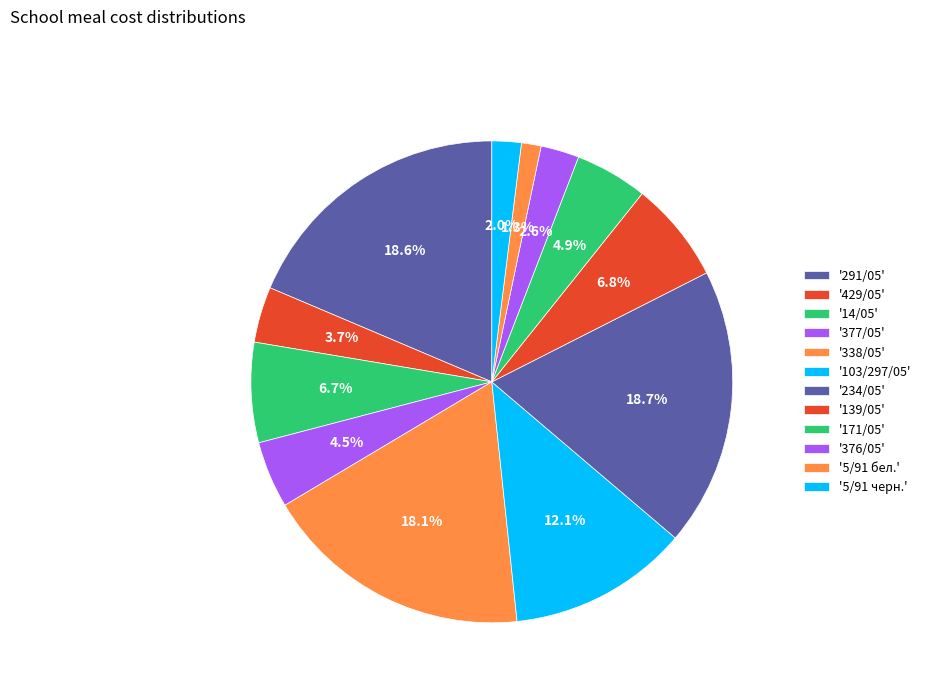

Count the number of slices in the pie.

12